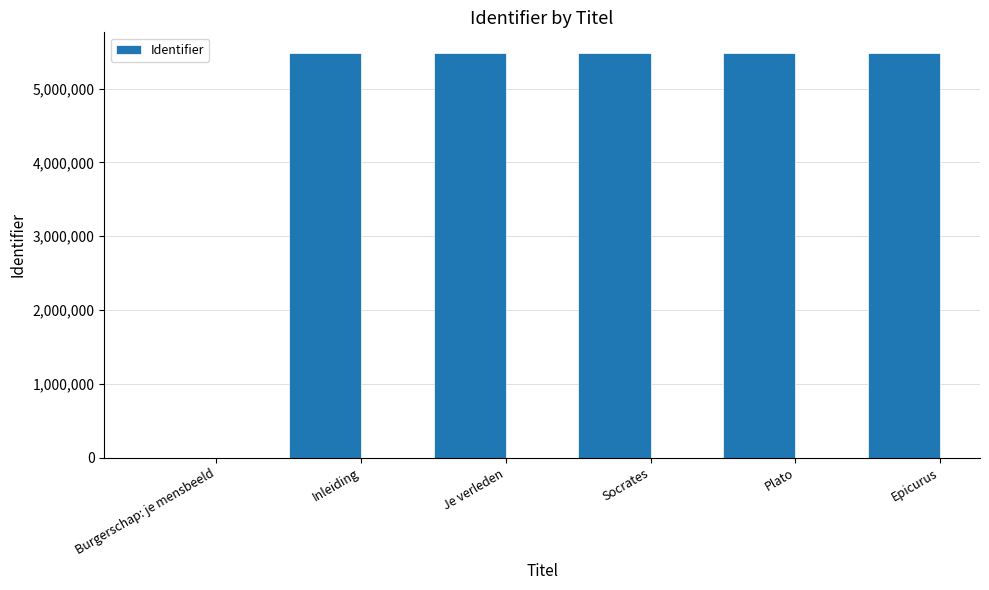

How many positive values are there?

5